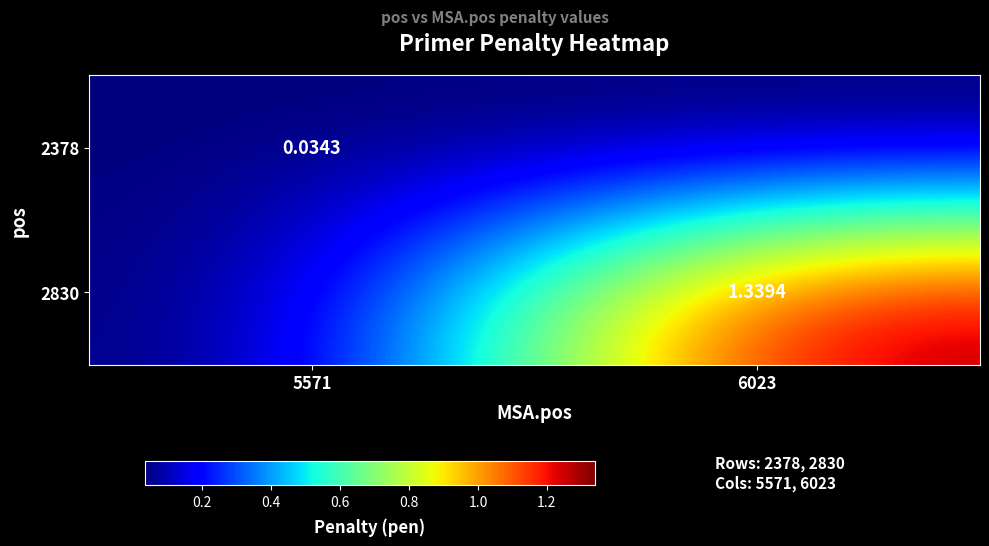

True or false: 2378 has a value of 0.1 at 5571.

False